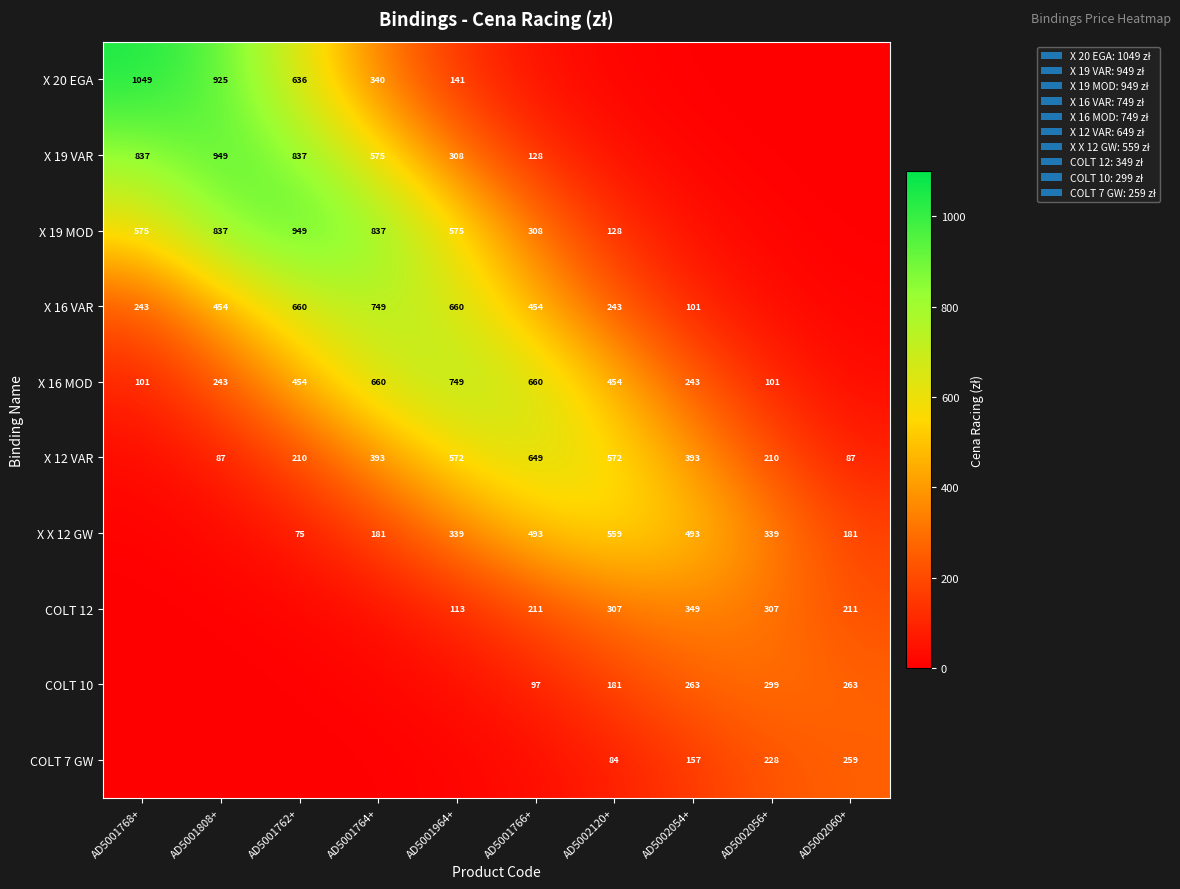

Is the value of X 19 MOD at AD5001762+ greater than the value of X 16 MOD at AD5002120+?

Yes